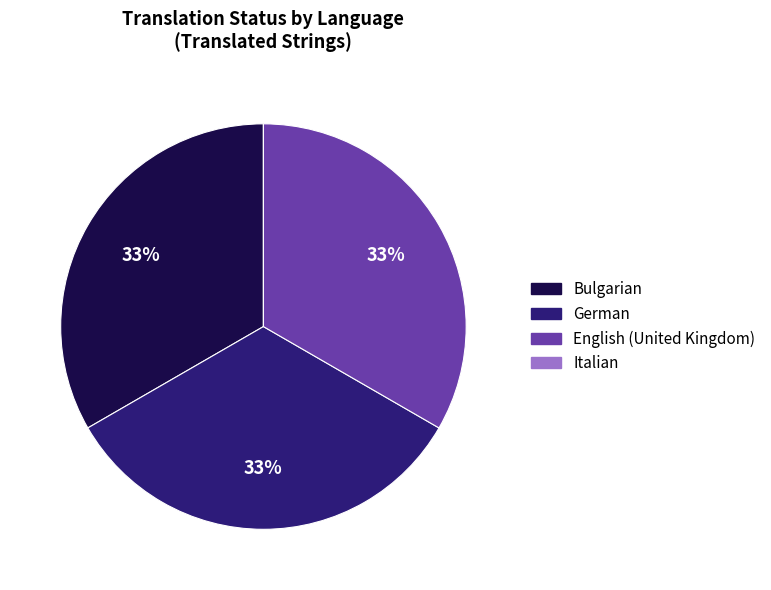

Is there any slice that represents more than half of the pie?

No